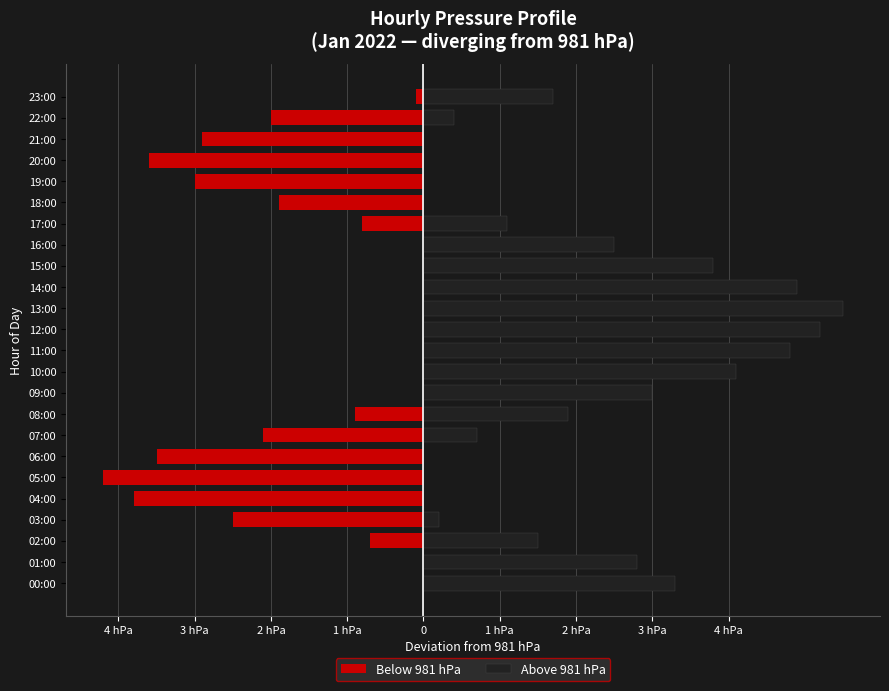

What are all the series names shown in the legend?

Below 981 hPa, Above 981 hPa